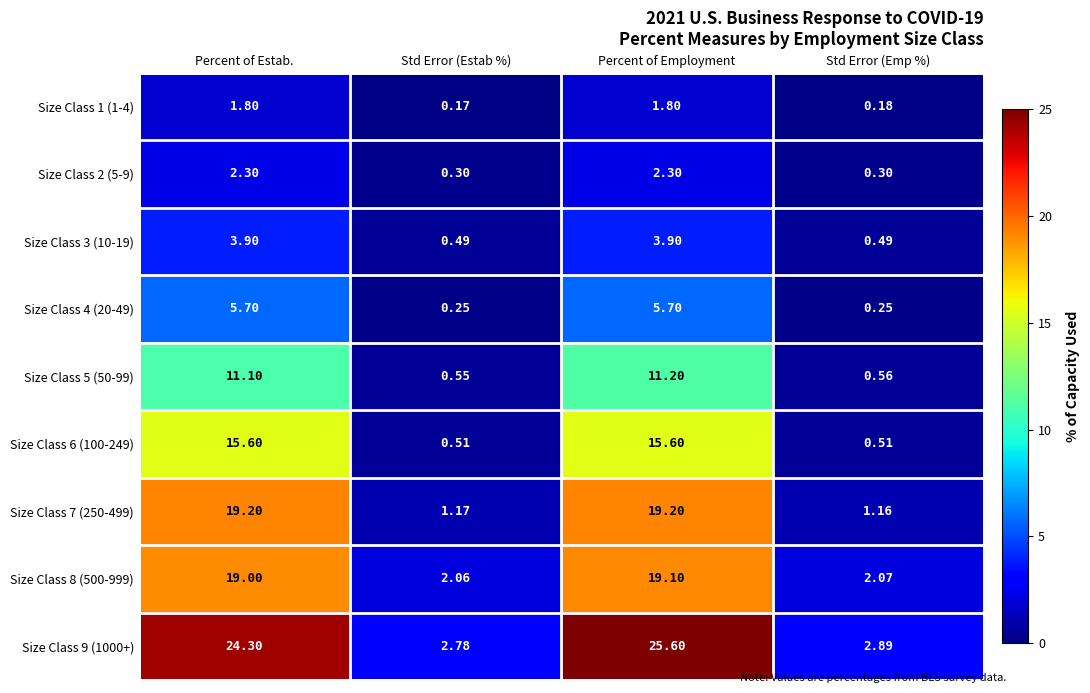

Which label corresponds to the largest value in the chart?

Percent of Employment